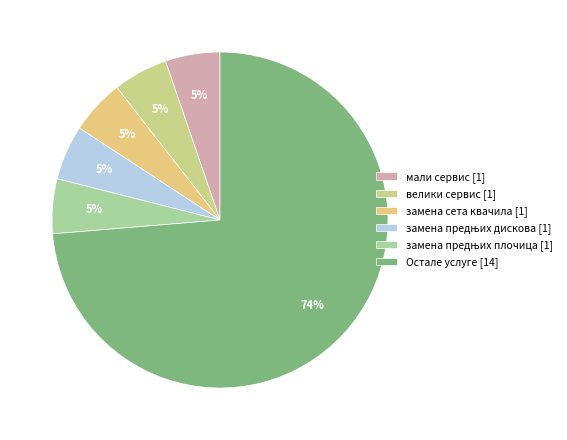

How many segments does this pie chart have?

6